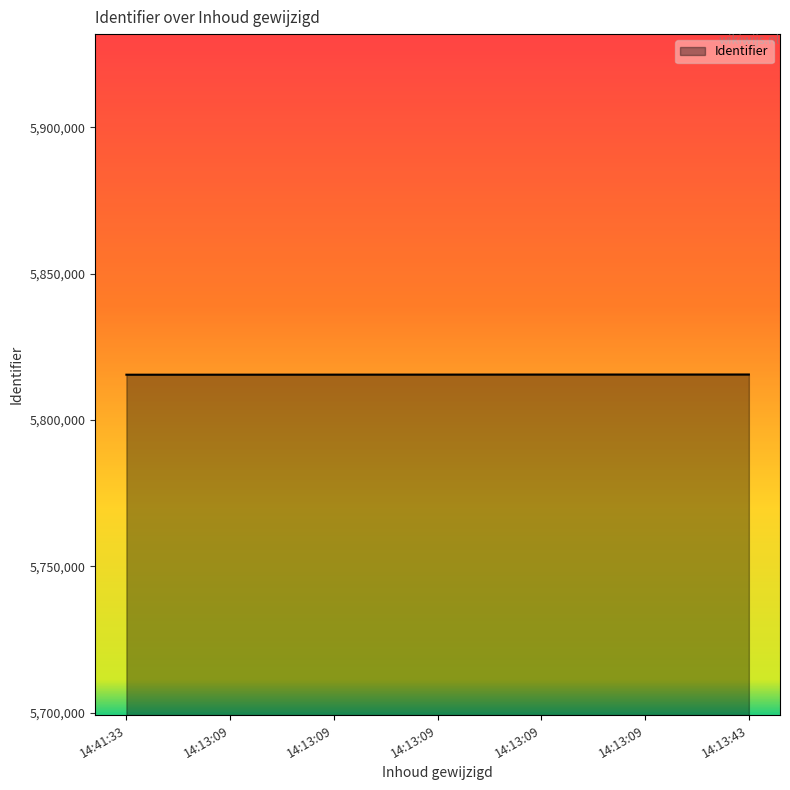

What is the smallest value displayed?

5815449